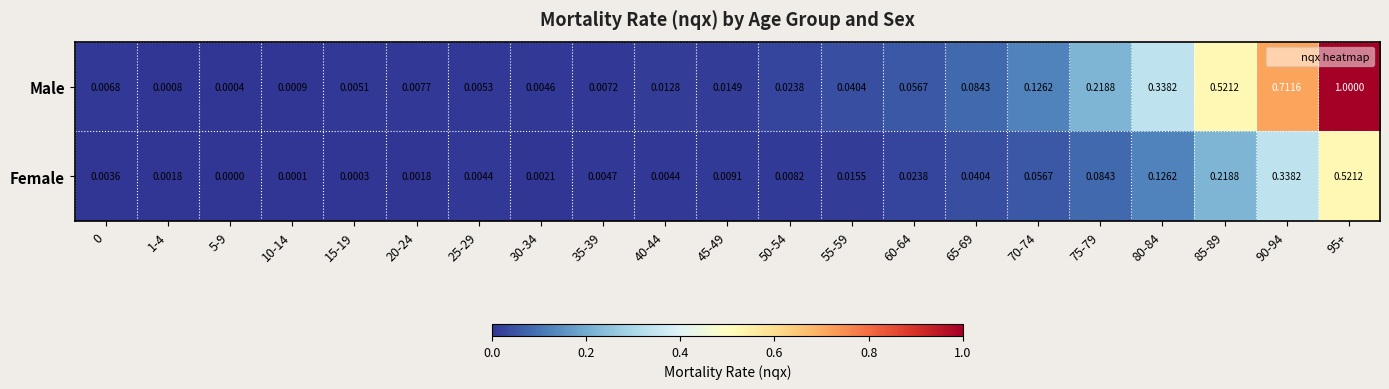

At 55-59, list the series in order from largest to smallest.

Male, Female